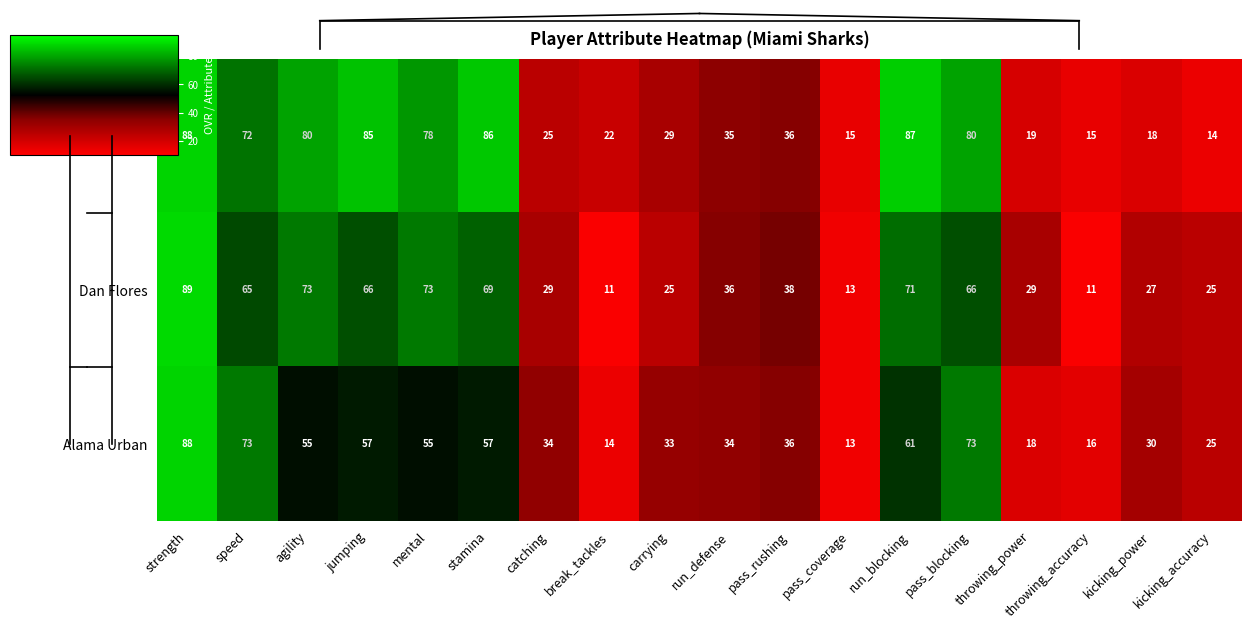

Rank the series by their maximum value, from lowest to highest.

Connor Walker, Alama Urban, Dan Flores